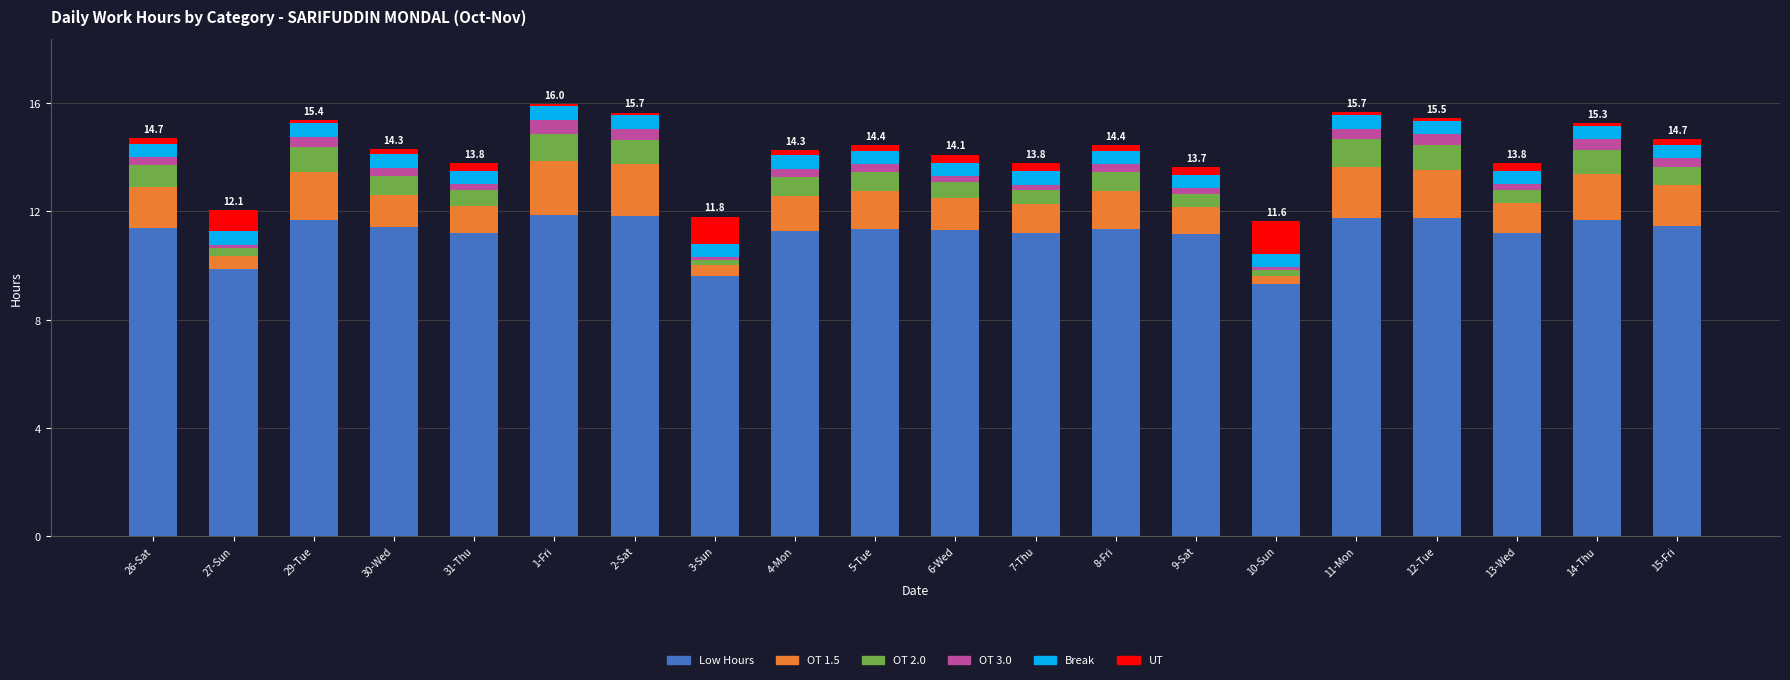

Is it true that Break equals 0.1 at 14-Thu?

False